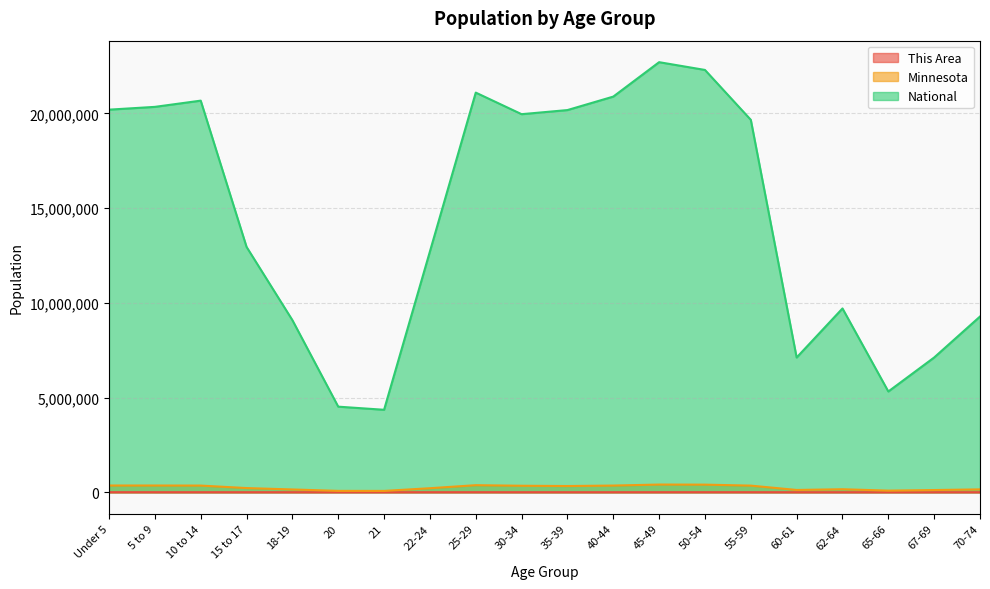

The Minnesota series shows 341355 at 15 to 17. True or false?

False